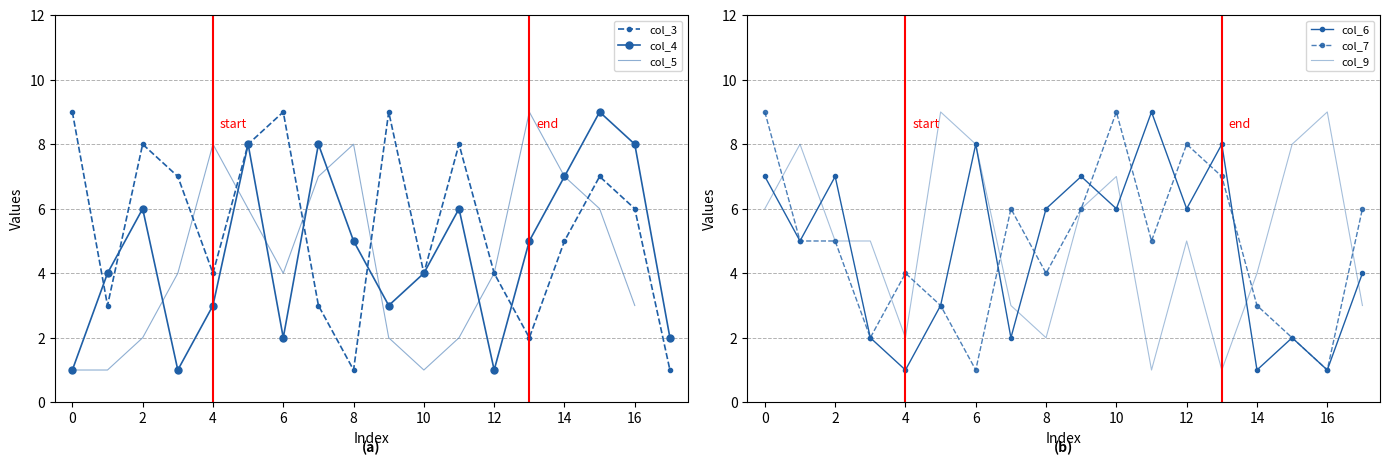

Which series has the largest range (max minus min)?

col_3